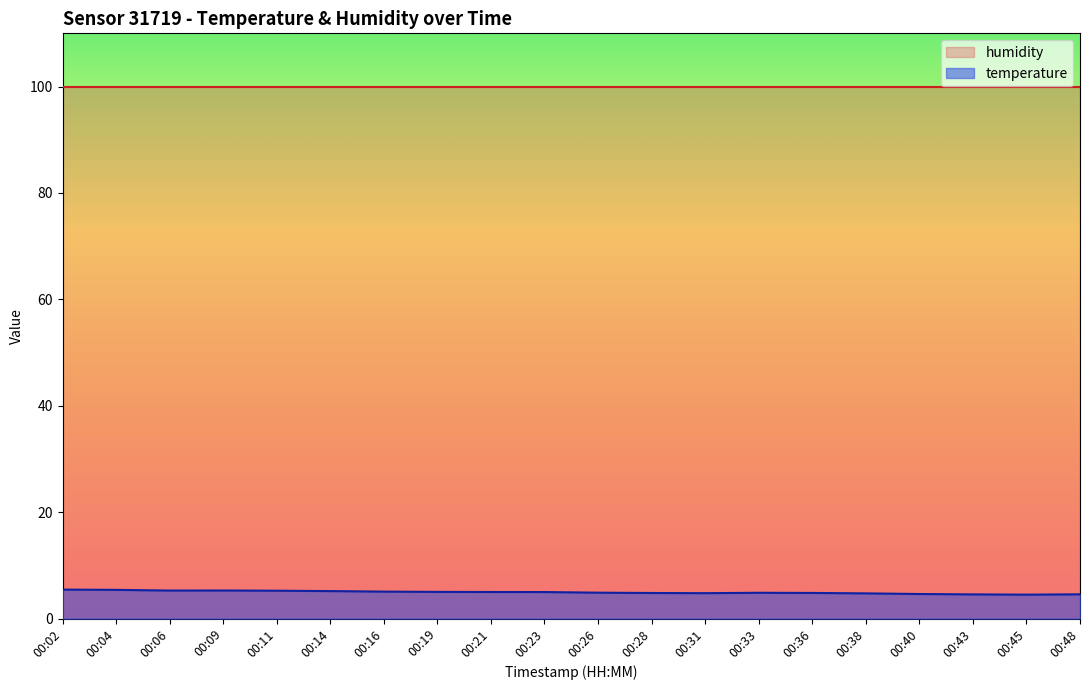

What is the minimum value shown in the chart?

4.5